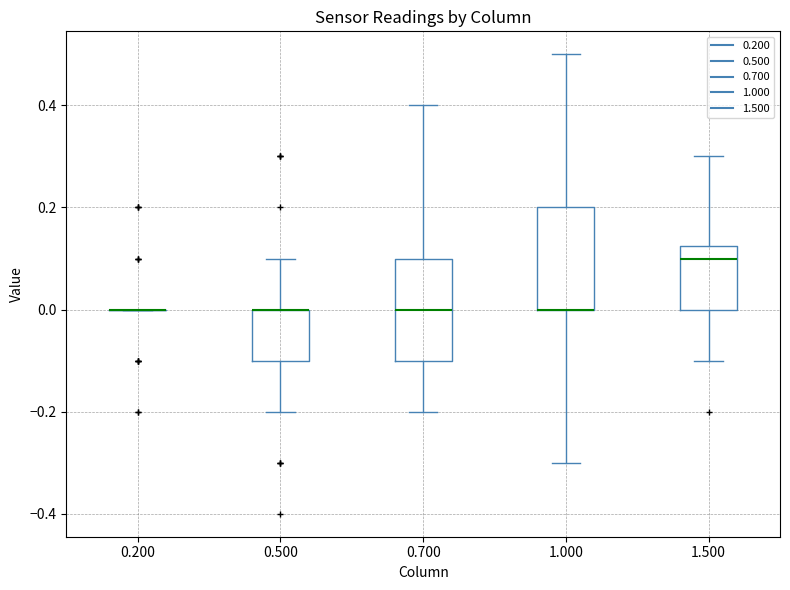

Reading left to right, read every box against the y-axis: the position of its median line, the range the box covers, and the ends of its whiskers. The values are not printed on the chart, so give them approximately, as read against the axis.

0.200: box collapsed to a line at 0.00, whiskers 0.00 to 0.00
0.500: median 0.00 (drawn on the box's upper edge), box -0.10 to 0.00, whiskers -0.20 to 0.10
0.700: median 0.00, box -0.10 to 0.10, whiskers -0.20 to 0.40
1.000: median 0.00 (drawn on the box's lower edge), box 0.00 to 0.20, whiskers -0.30 to 0.50
1.500: median 0.10, box 0.00 to 0.12, whiskers -0.10 to 0.30